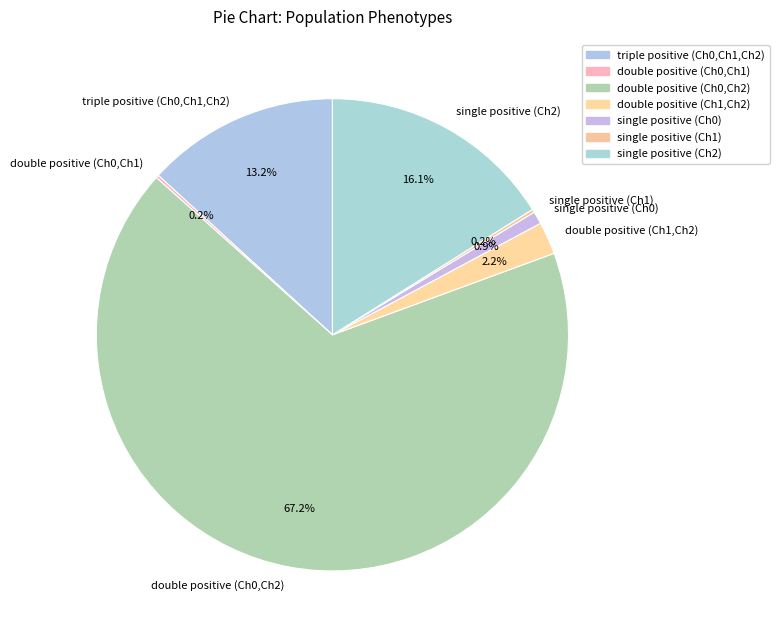

Which category has the biggest portion of the pie?

double positive (Ch0,Ch2)